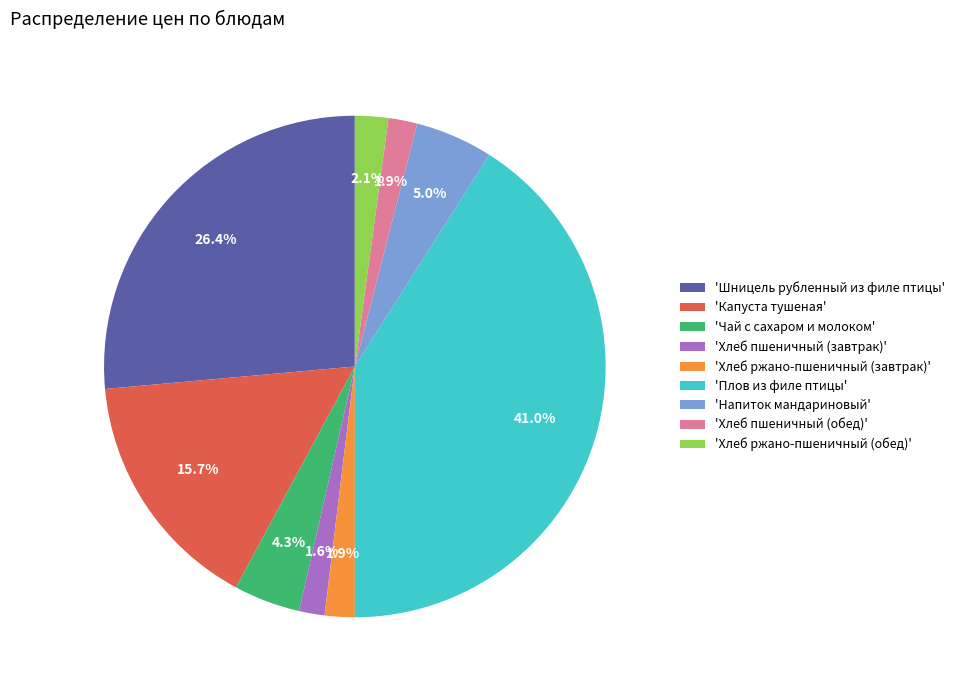

Which slice is the largest?

'Плов из филе птицы'